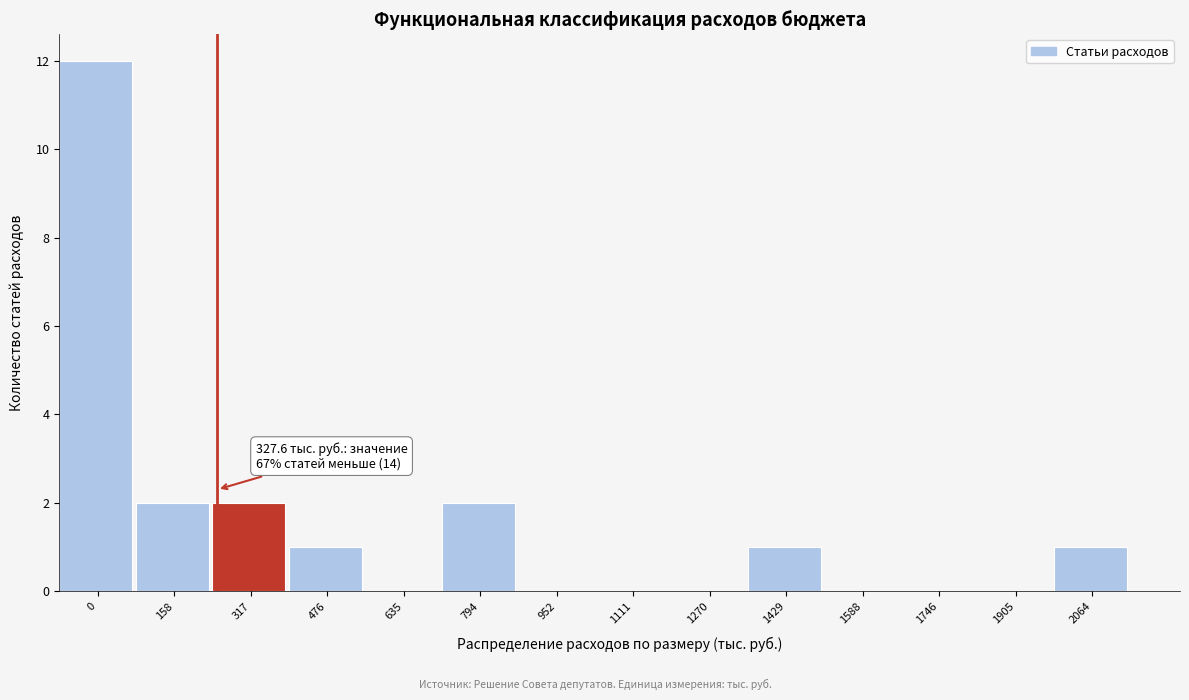

Reading right to left, list all the values displayed in this chart.

2064=1	1905=0	1746=0	1588=0	1429=1	1270=0	1111=0	952=0	794=2	635=0	476=1	317=2	158=2	0=12